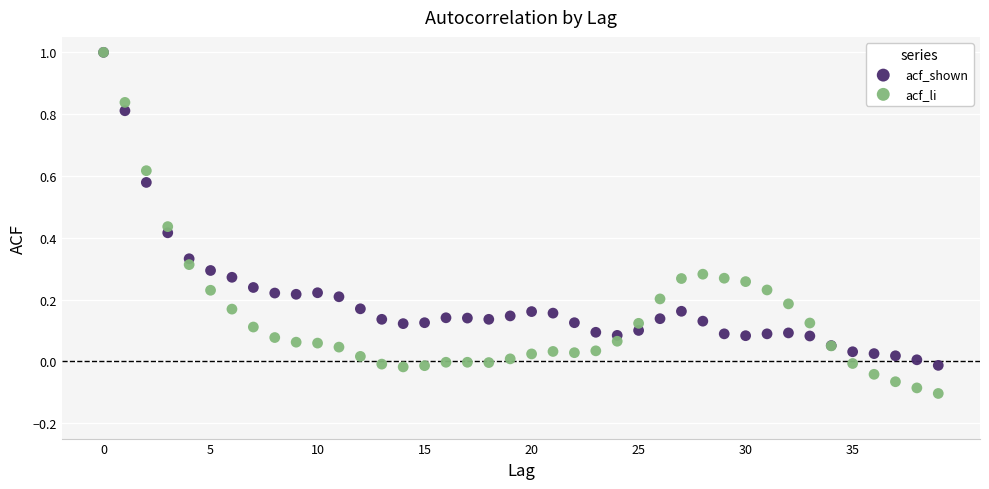

What are all the series names shown in the legend?

acf_shown, acf_li